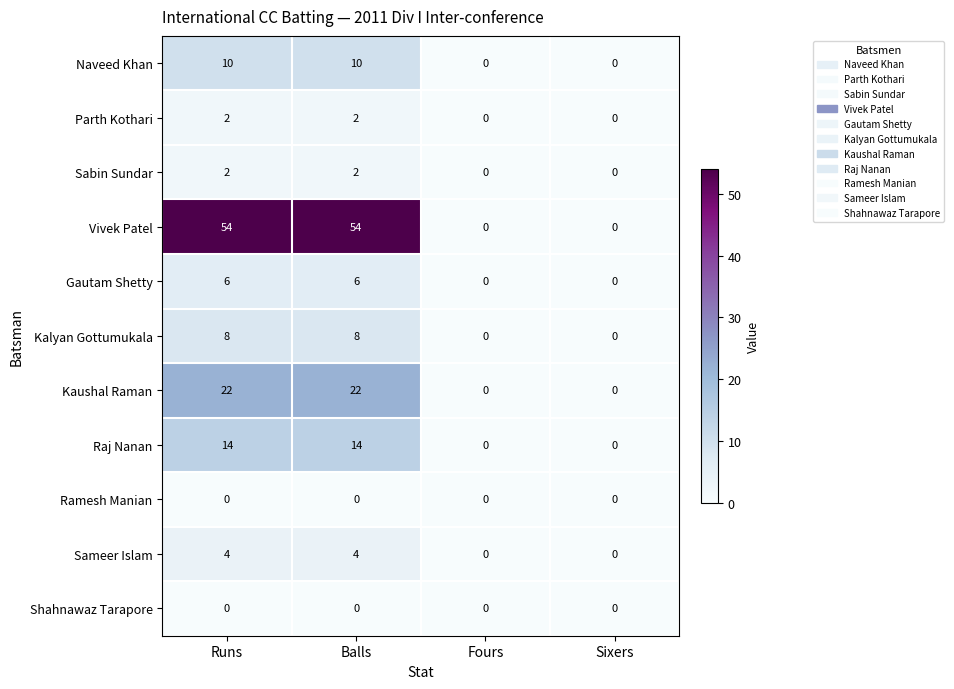

How many distinct data groups are displayed?

11